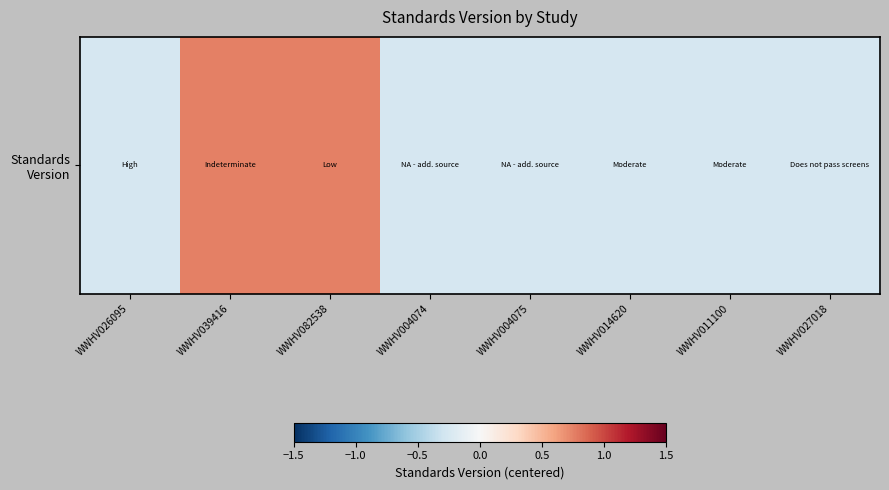

Between WWHV011100 and WWHV082538, which is larger?

WWHV082538